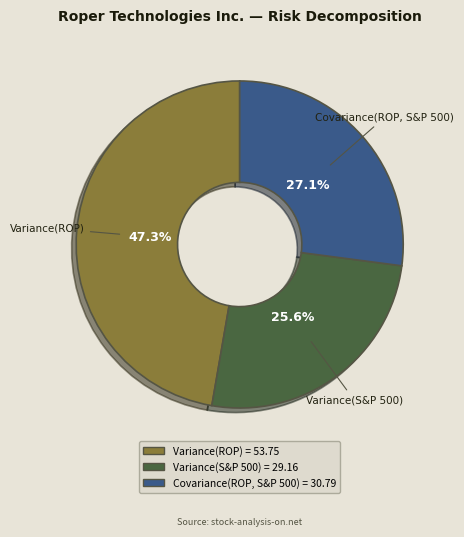

Do Variance(S&P 500) and Variance(ROP) together represent more than half of the pie?

Yes